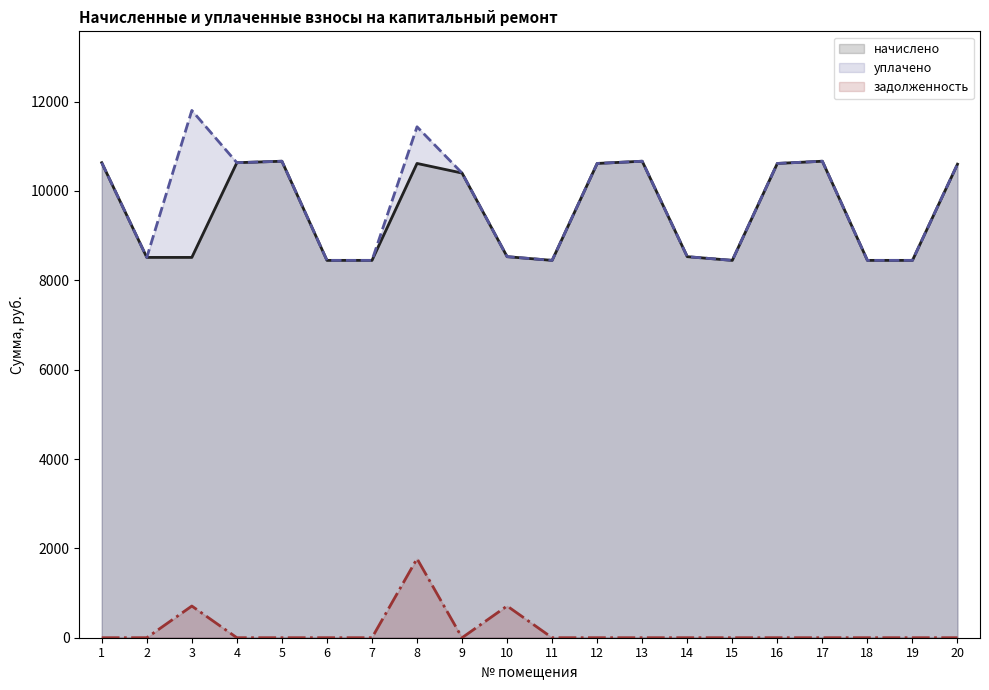

How many lines are shown in the chart?

3